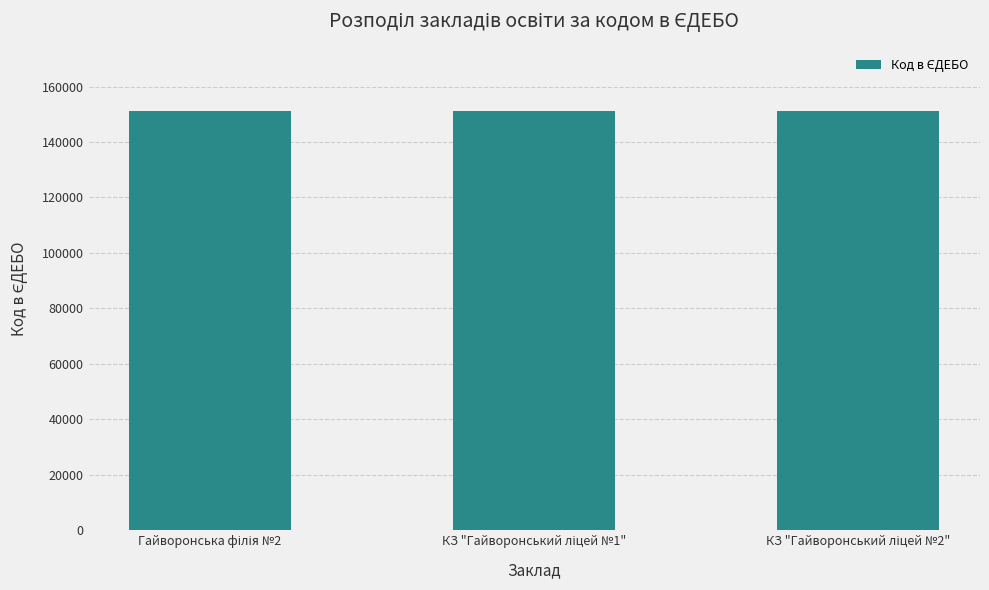

How many bars are there in total?

3